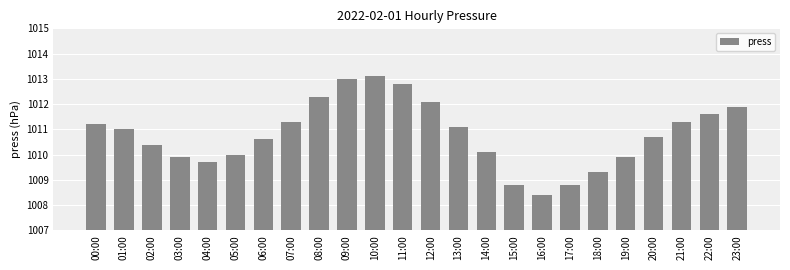

Approximately how many times larger is the value at 06:00 compared to 05:00?

1.0